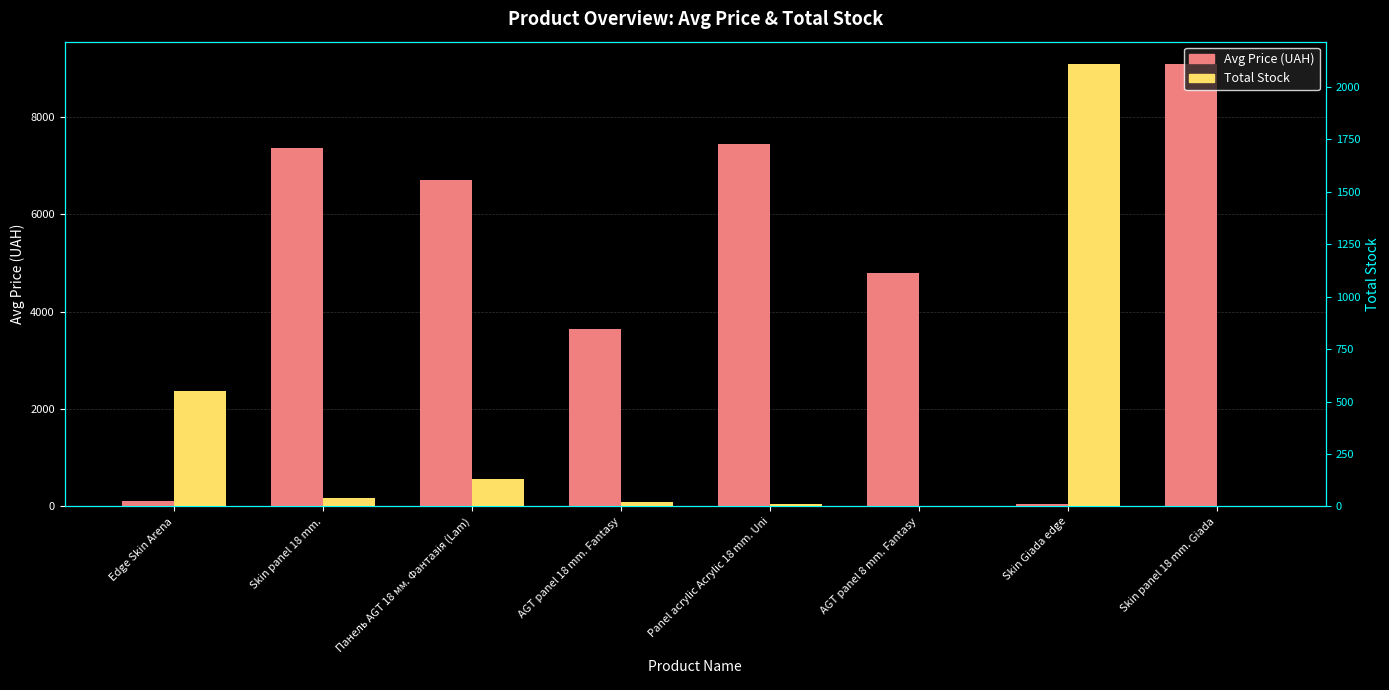

At which category is the sum across all series the highest?

Skin panel 18 mm. Giada